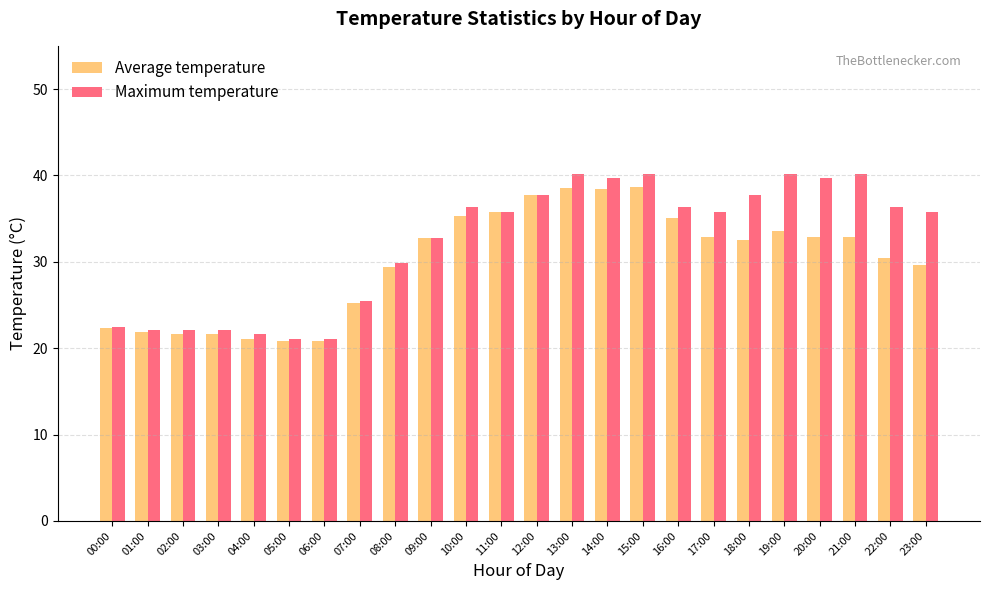

What is the average value of the Average temperature series?

30.1